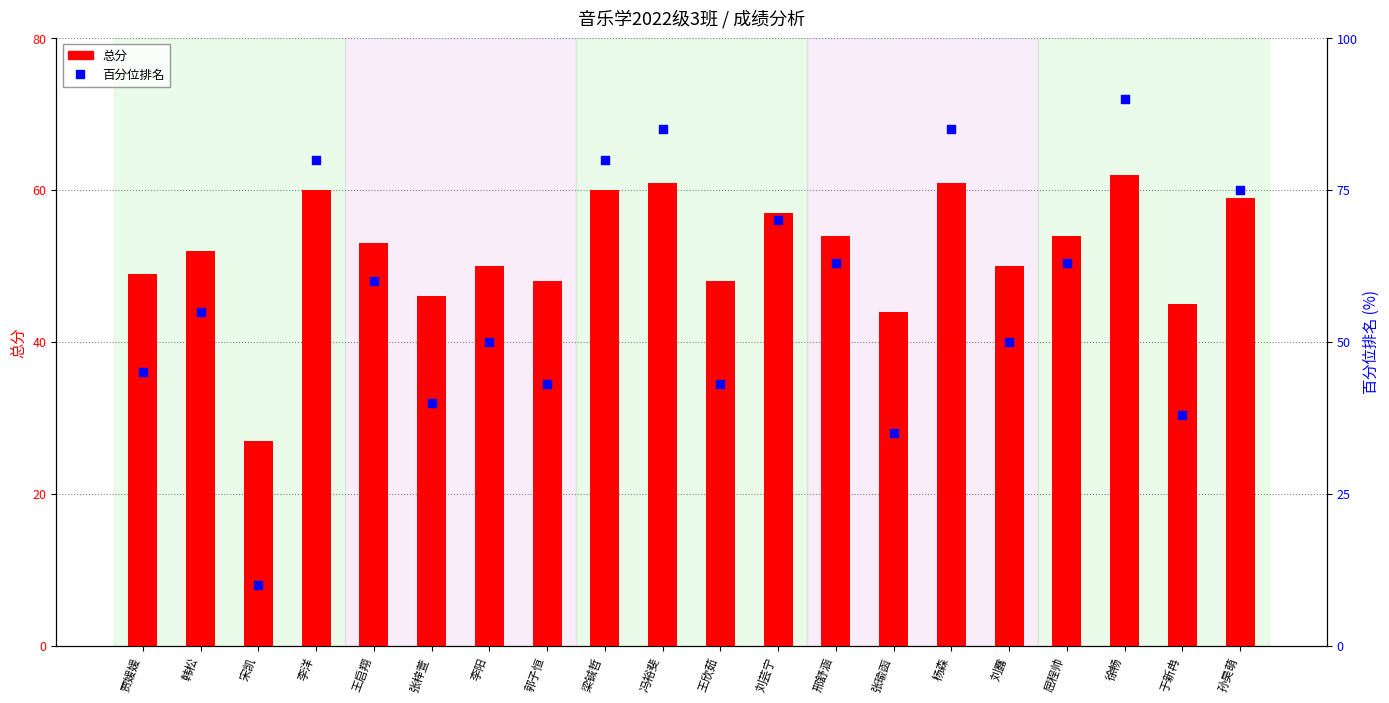

Is the value of 百分位排名 at 李阳 greater than the value of 总分 at 李洋?

No